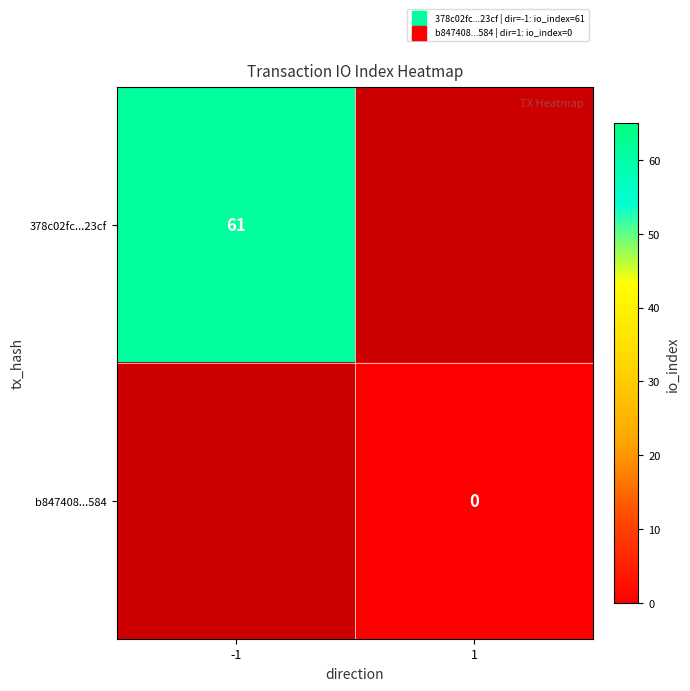

True or false: 378c02fc...23cf has a value of 61 at -1.

True